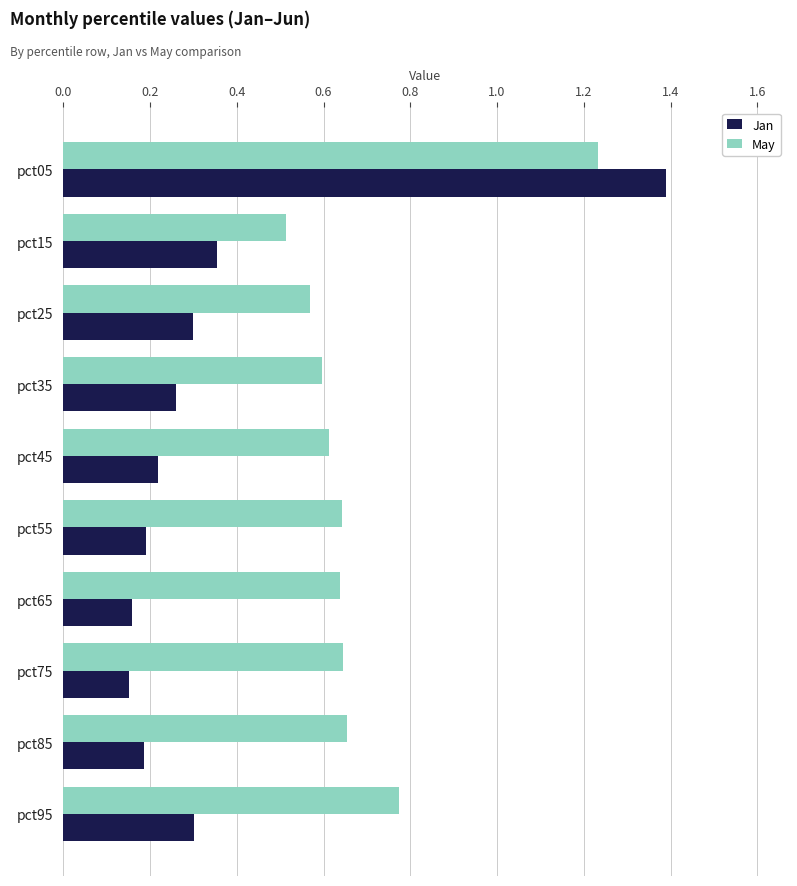

What is the sum of all May values?

6.9